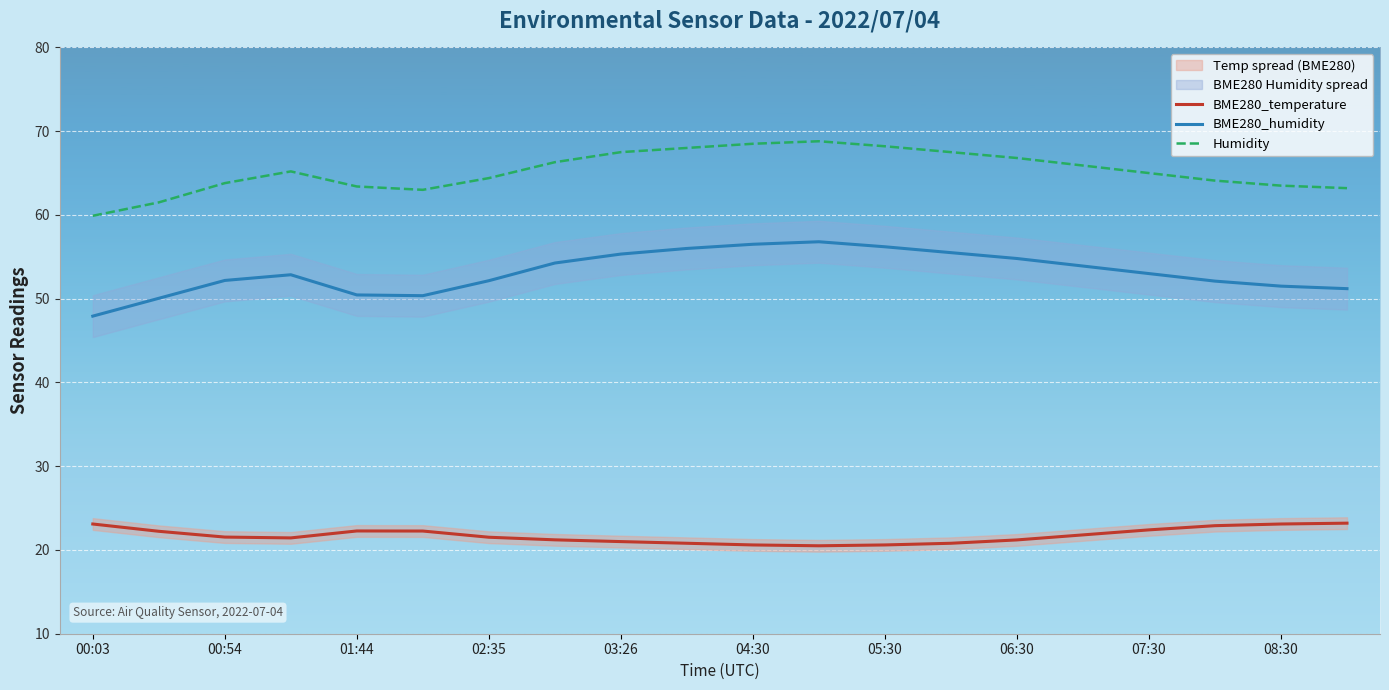

How many data points in BME280_temperature are above 21?

14